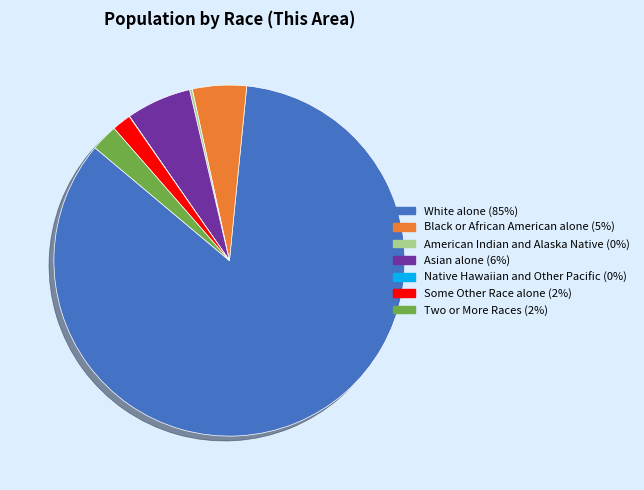

Do Black or African American alone and Some Other Race alone together represent more than half of the pie?

No